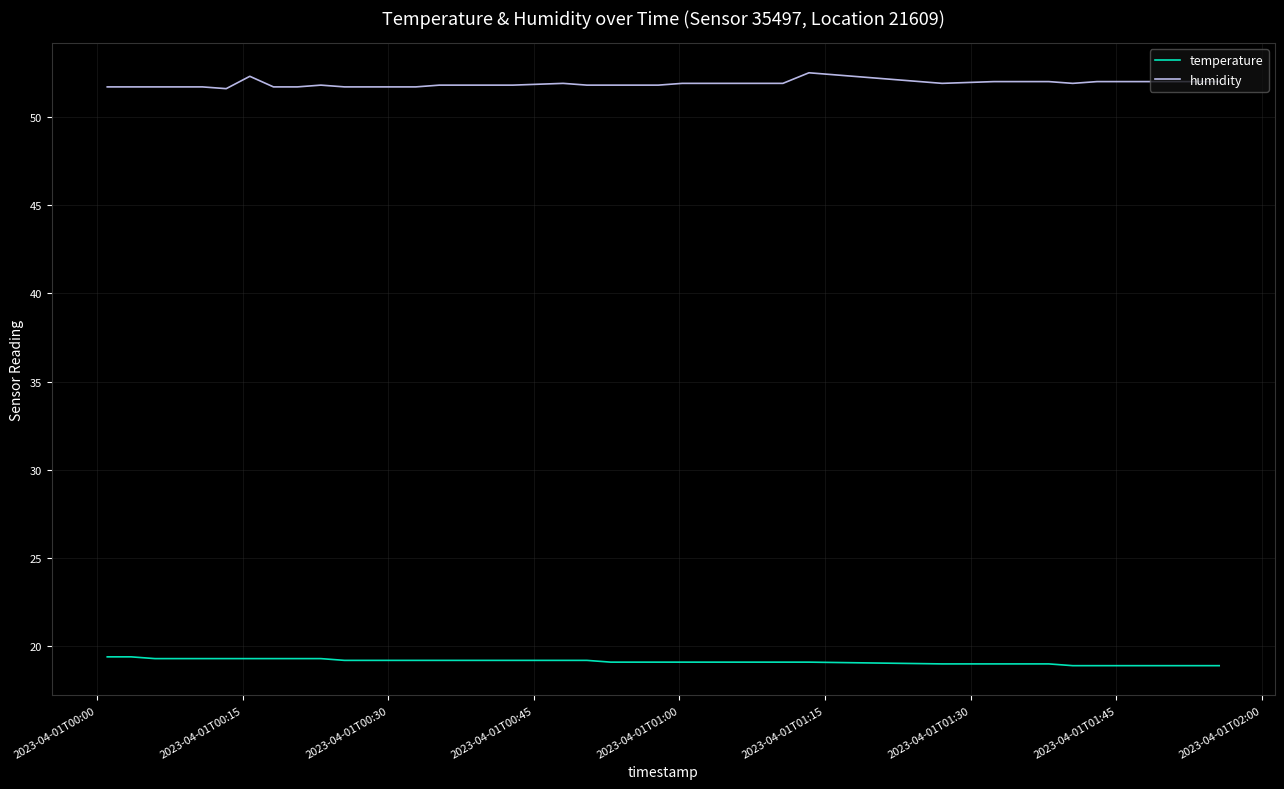

List the series in order of their peak value, lowest first.

temperature, humidity